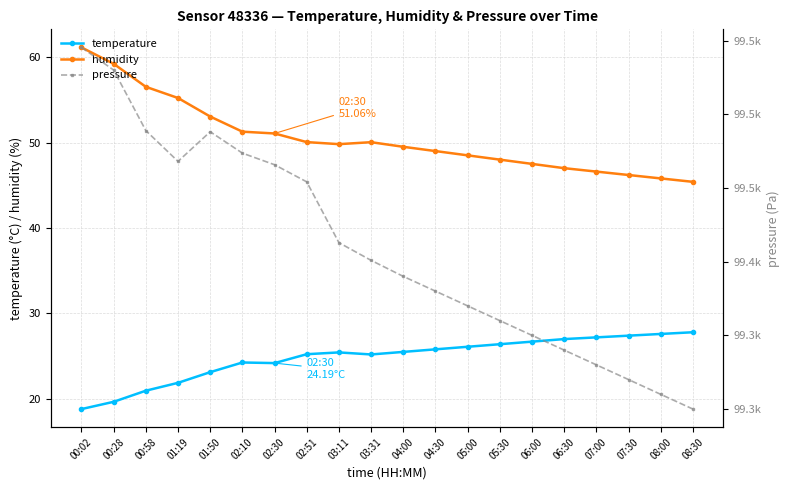

What is the label of the 1st point from the left?

00:02